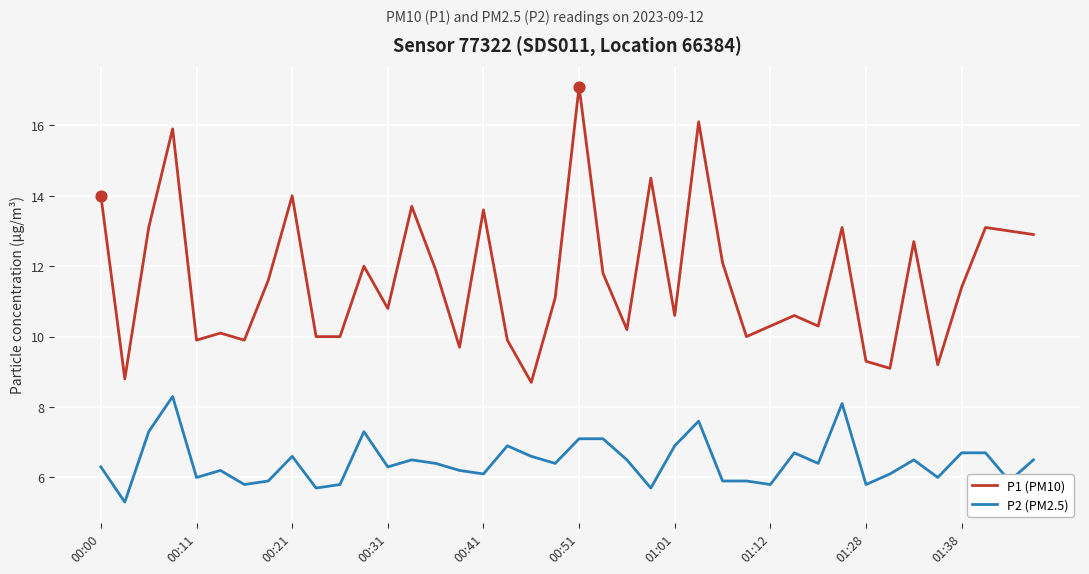

What are all the series names shown in the legend?

P1 (PM10), P2 (PM2.5)